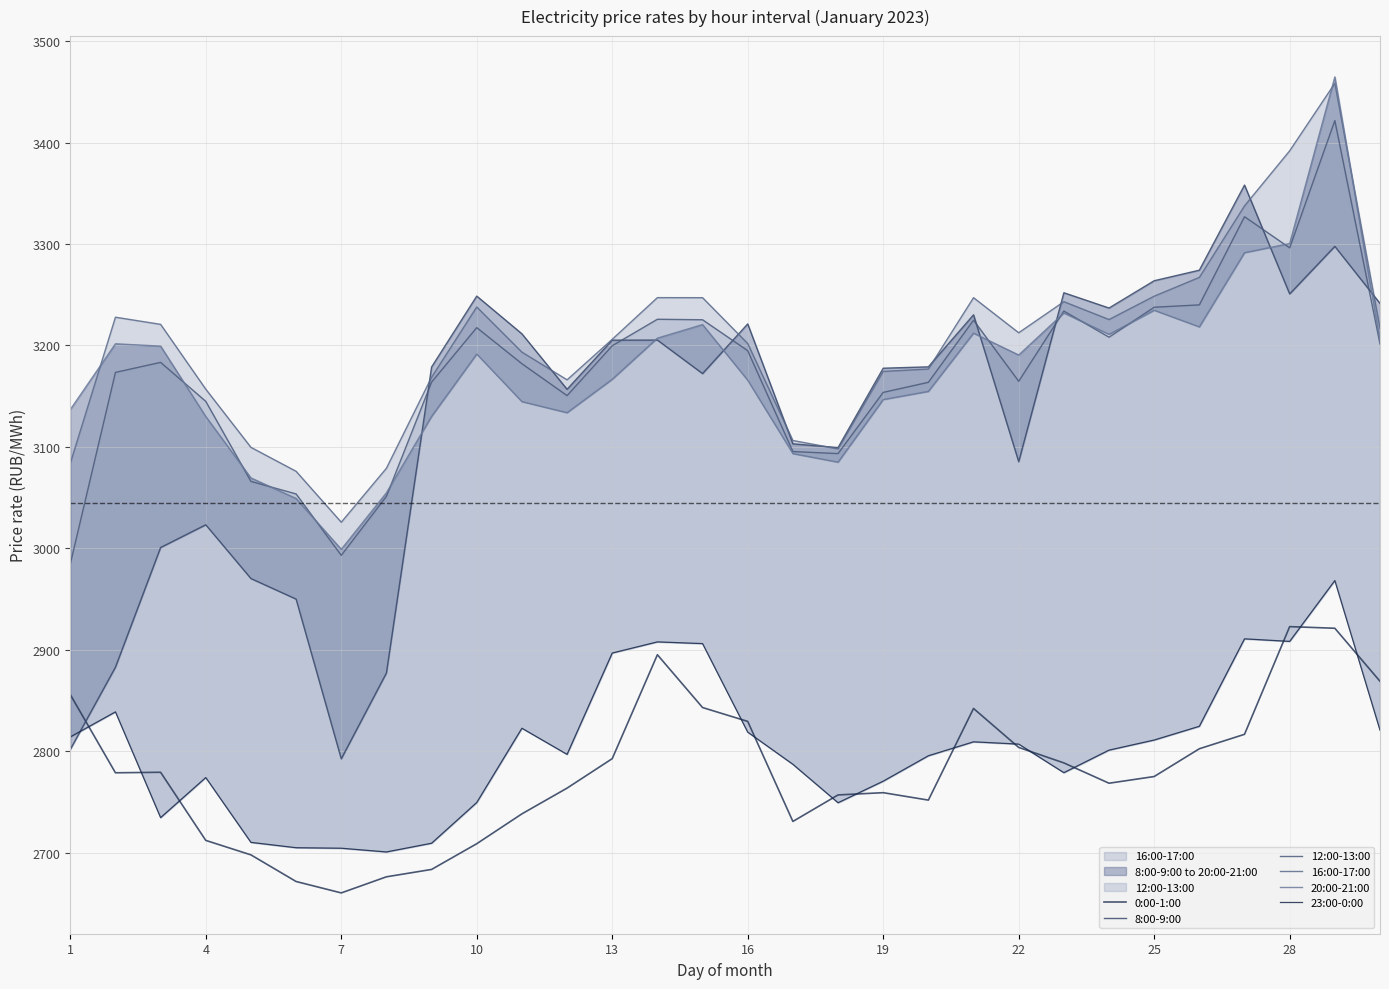

How many values in the 16:00-17:00 series exceed 3212?

15